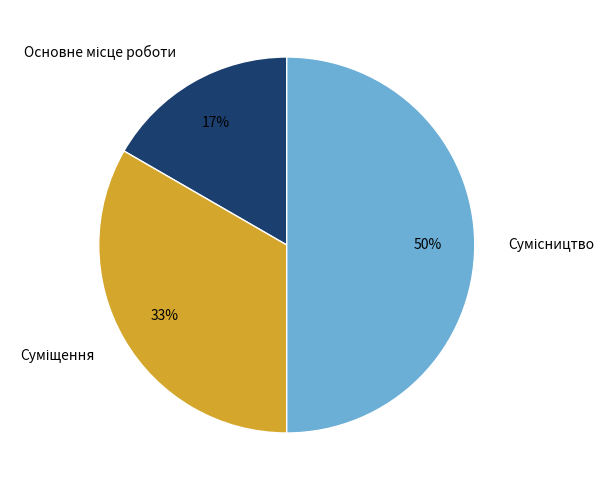

To the nearest percent, what is the difference between the largest and smallest slice percentages?

33%